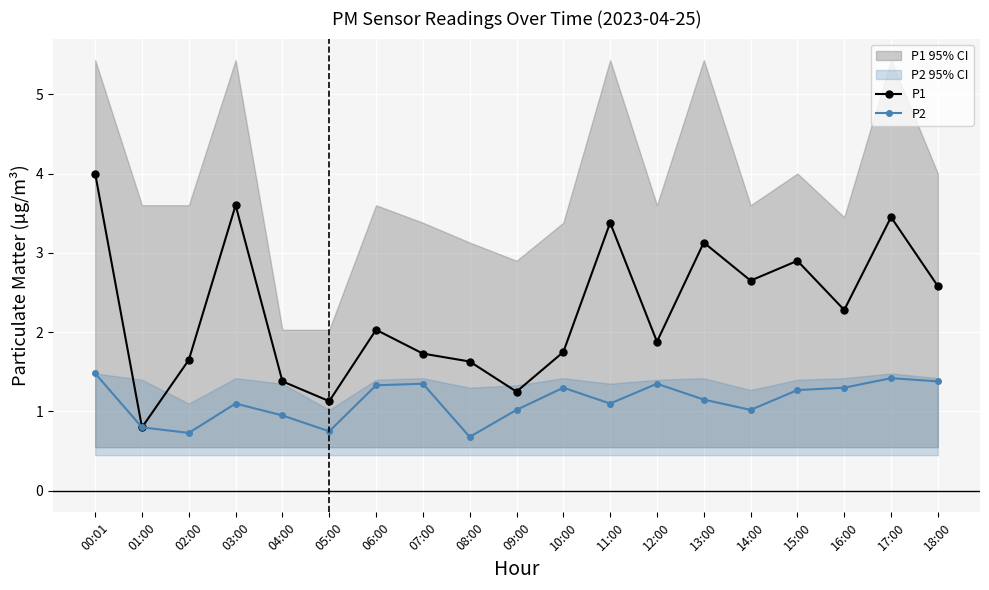

True or false: P2 and P1 cross at least once.

False